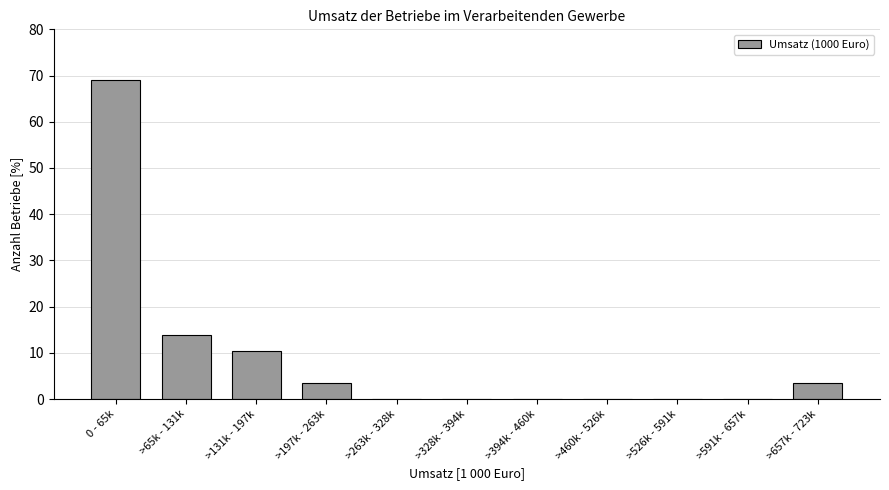

Reading left to right, what are all the values shown in this chart?

0 - 65k=69.0	>65k - 131k=13.8	>131k - 197k=10.3	>197k - 263k=3.4	>263k - 328k=0.0	>328k - 394k=0.0	>394k - 460k=0.0	>460k - 526k=0.0	>526k - 591k=0.0	>591k - 657k=0.0	>657k - 723k=3.4